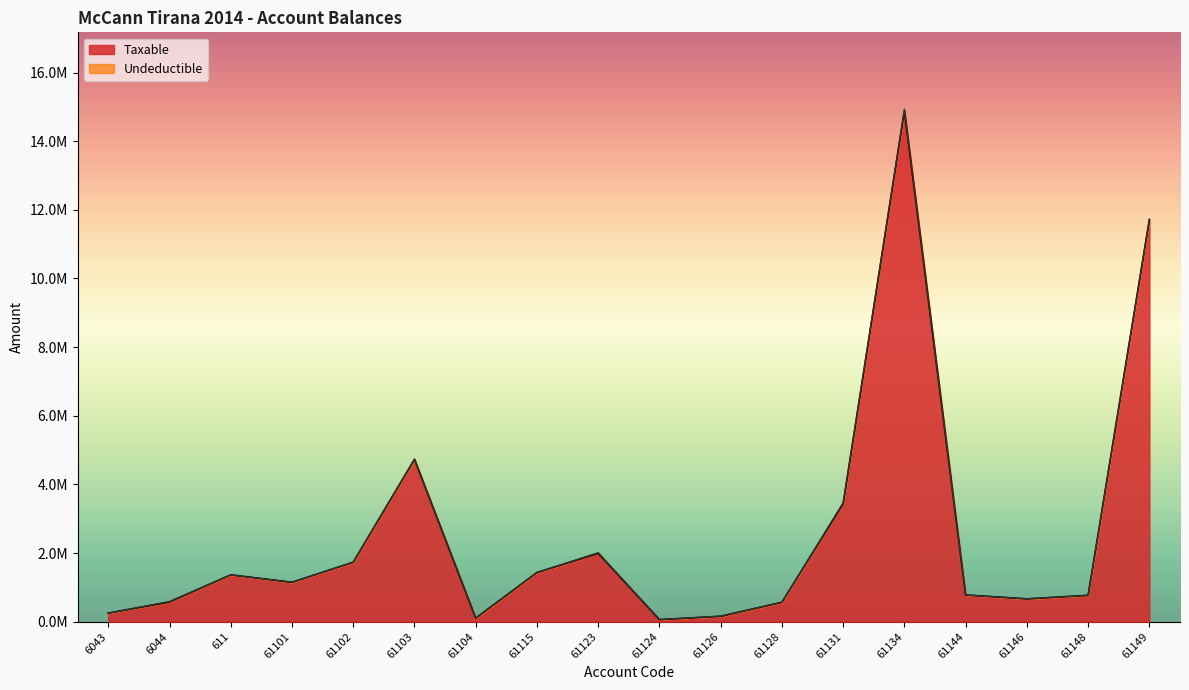

Reading right to left, extract all data points from this chart.

61149=11717876.6	61148=769080.9	61146=666085.5	61144=779642.1	61134=14887859.8	61131=3437988.5	61128=567460.5	61126=157990.0	61124=61813.2	61123=1991862.2	61115=1433753.2	61104=105900.0	61103=4731146.9	61102=1735151.5	61101=1149043.7	611=1366068.5	6044=575296.9	6043=250227.1